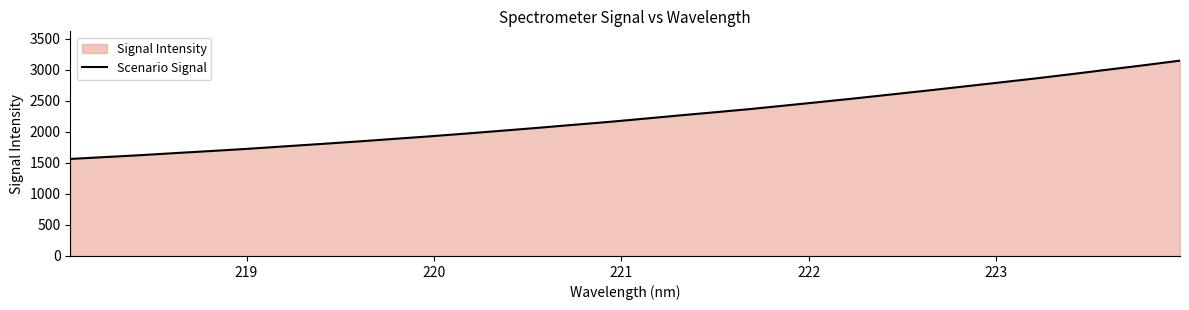

What is the greatest value displayed?

3150.3